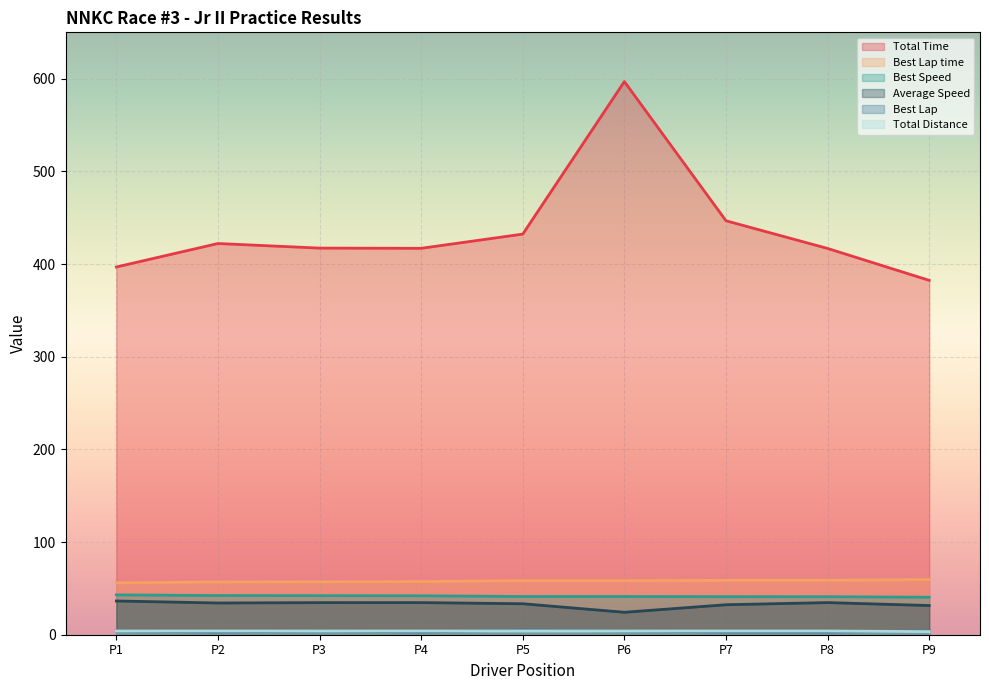

At which label is Total Time closest to 489?

P7